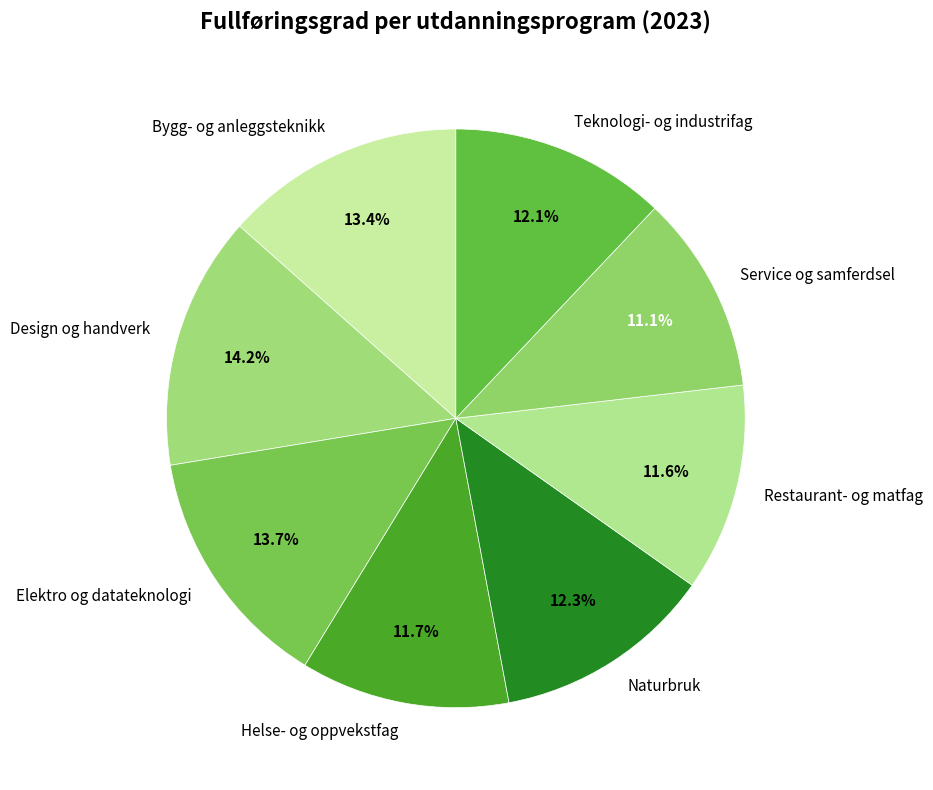

Is Service og samferdsel the majority of the pie?

No